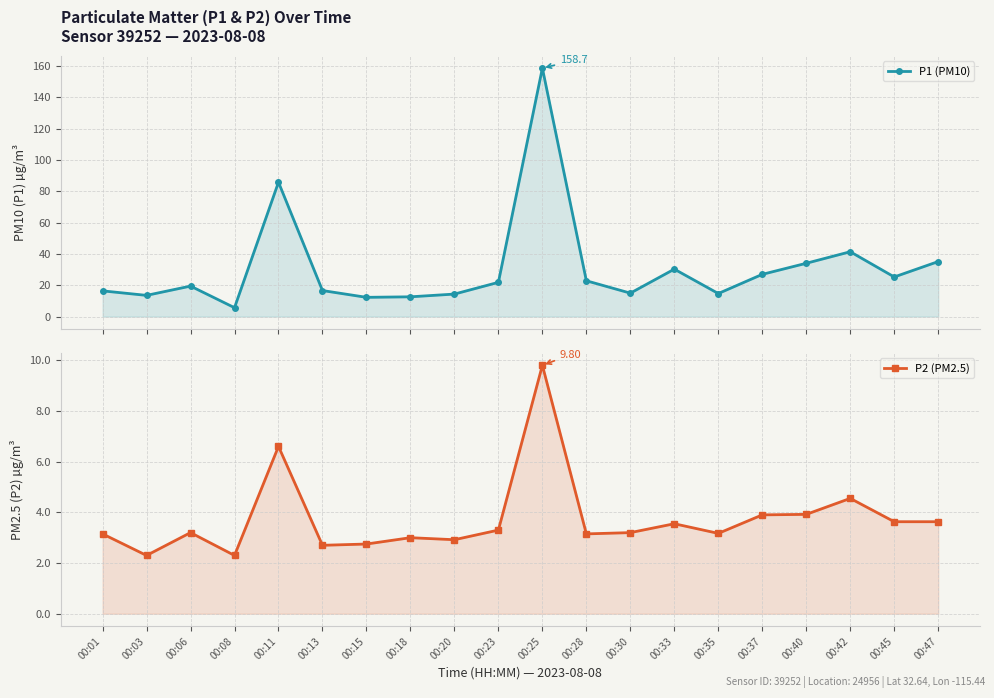

Where is P1 (PM10) nearest to the value 82?

00:11